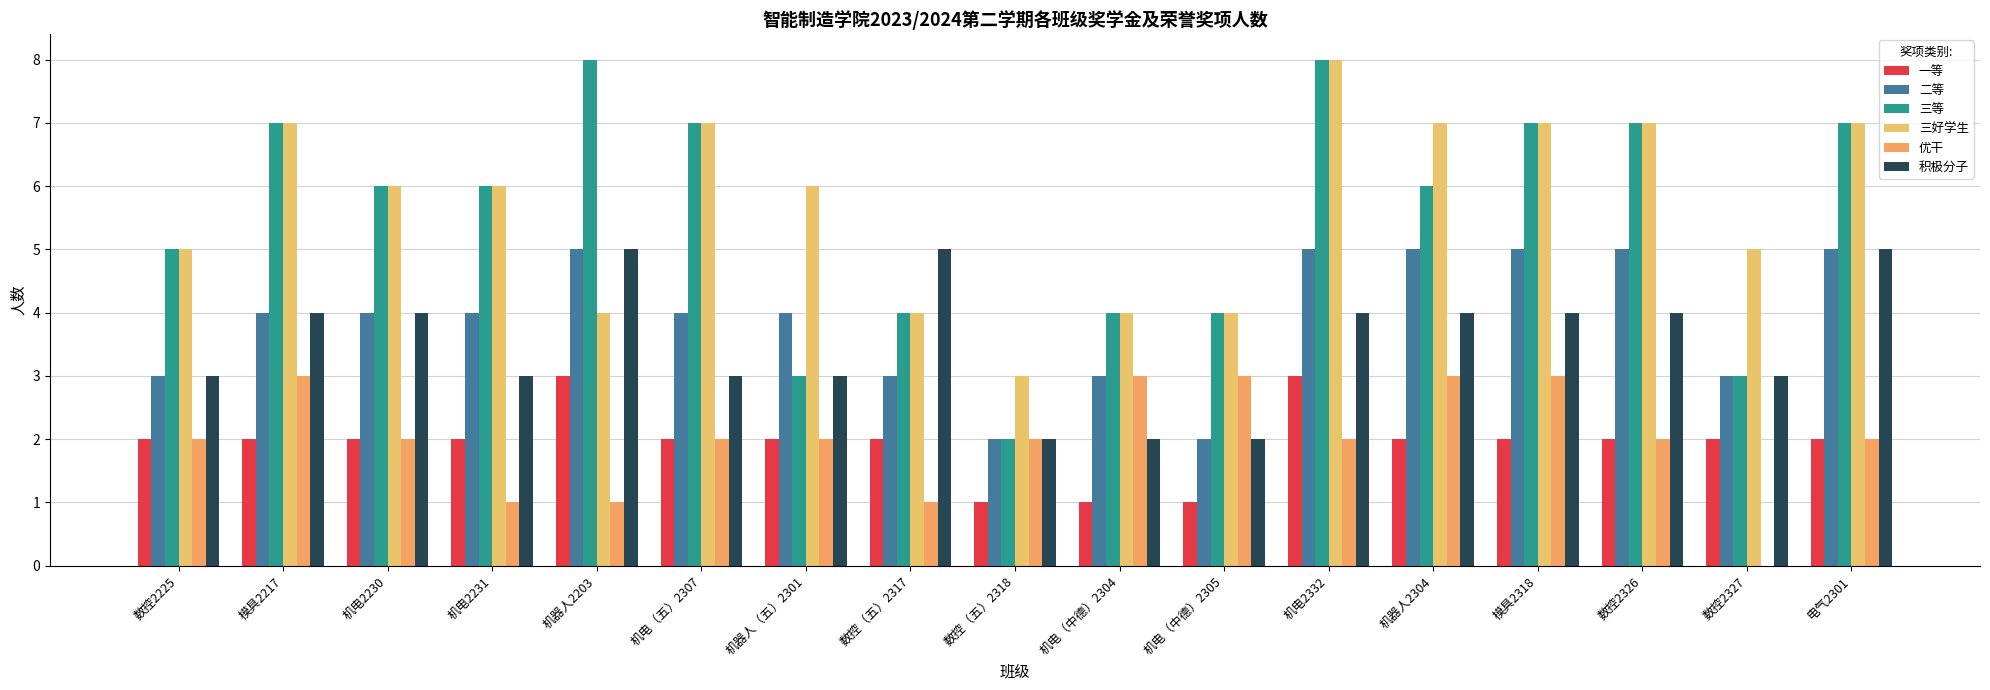

What is the difference between the 优干 values at 数控（五）2317 and 数控（五）2318?

1